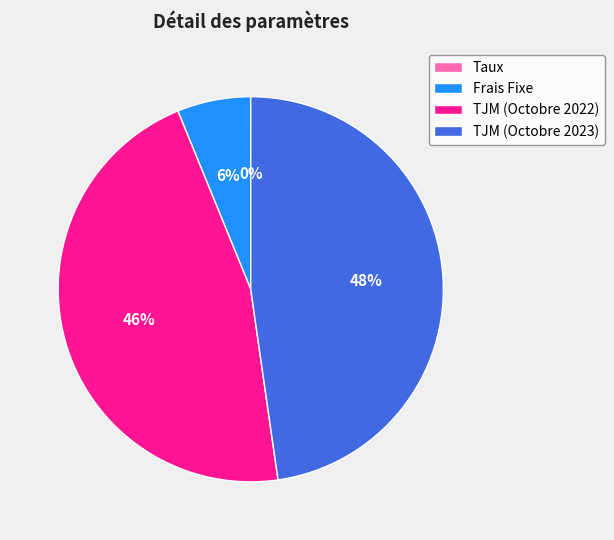

To the nearest percent, what is the average slice percentage?

25%